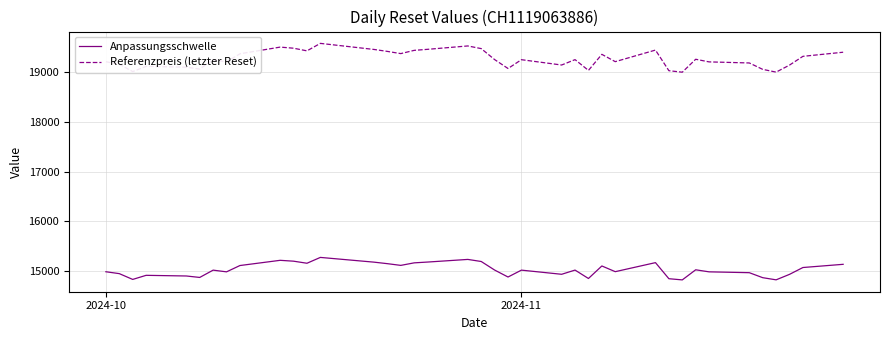

True or false: Referenzpreis (letzter Reset) and Anpassungsschwelle cross at least once.

False